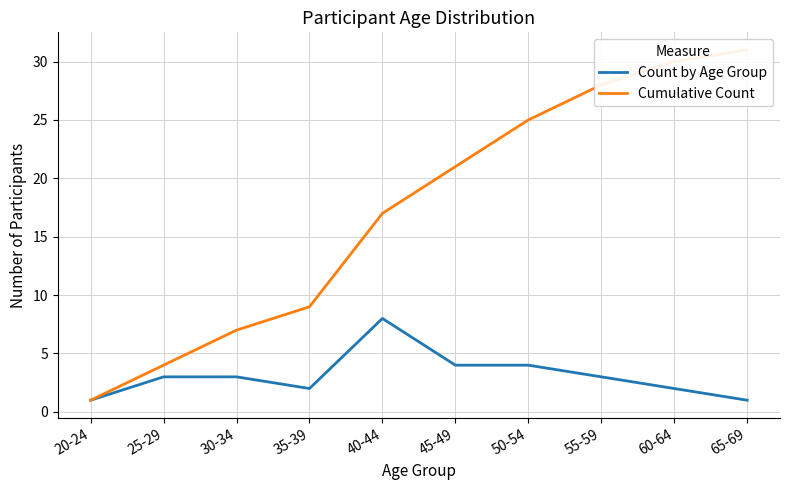

At which category does the chart reach its peak across all series?

65-69